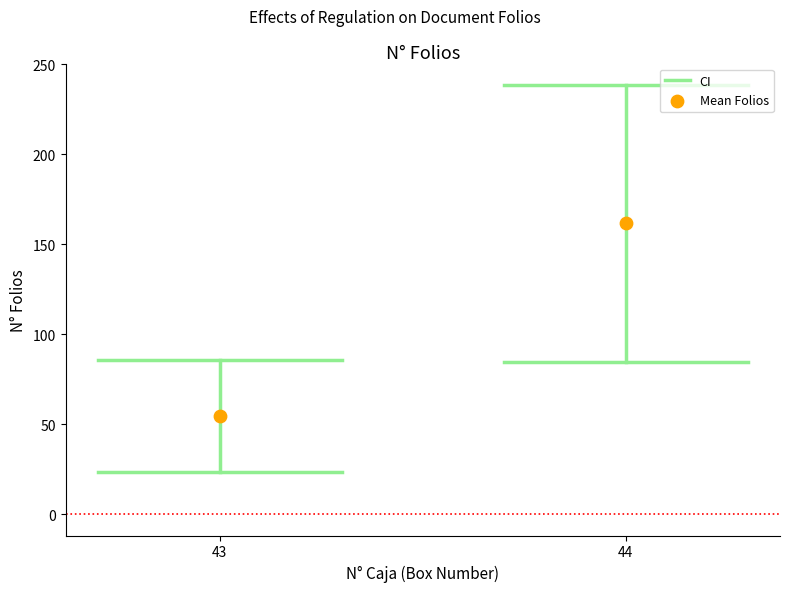

What is the range of X values (max minus min)?

1.0